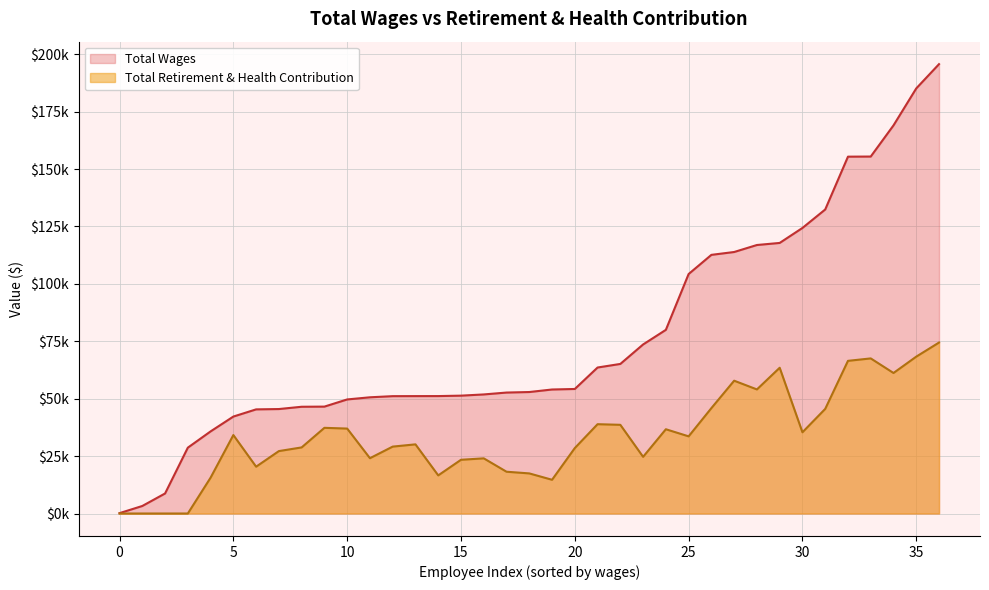

Rank the series at 34 from lowest to highest value.

Total Retirement & Health Contribution, Total Wages